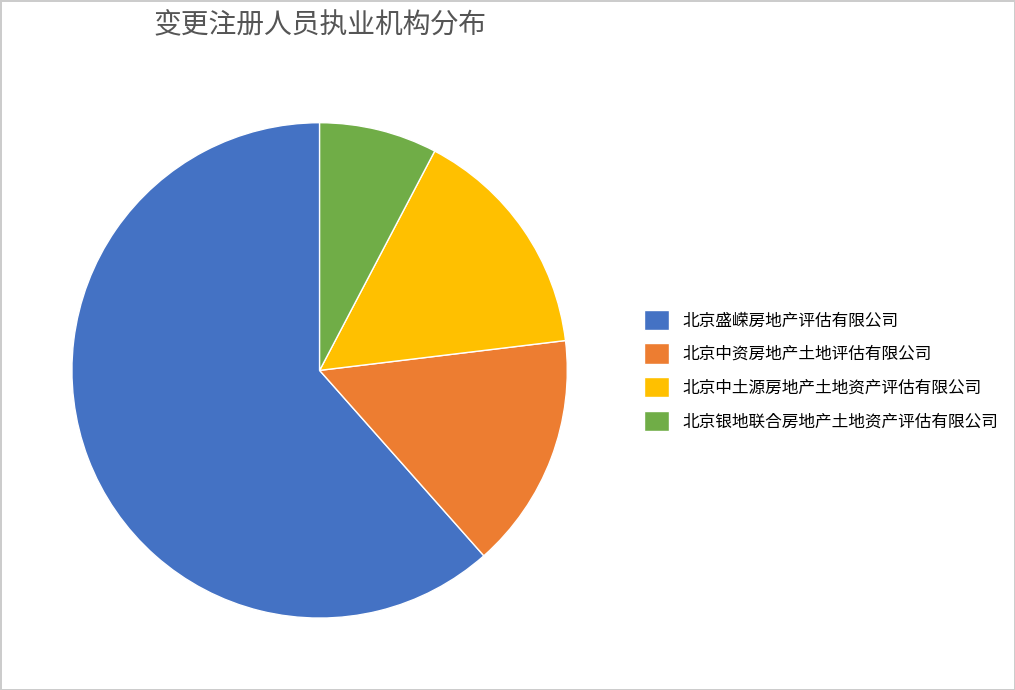

Which slice represents more than half of the pie?

北京盛嵘房地产评估有限公司